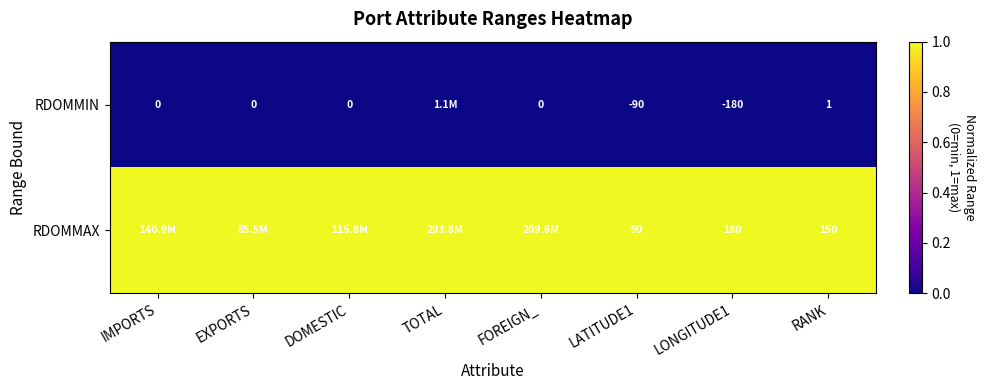

What is the spread (max minus min) of values at RANK?

149